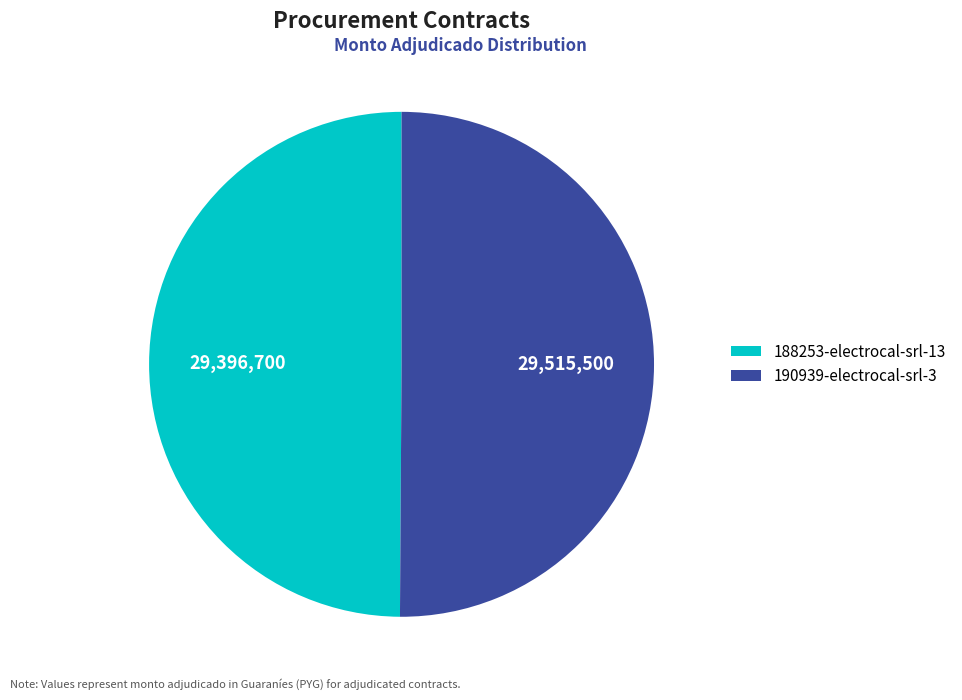

True or false: 188253-electrocal-srl-13 accounts for 65% of the total.

False